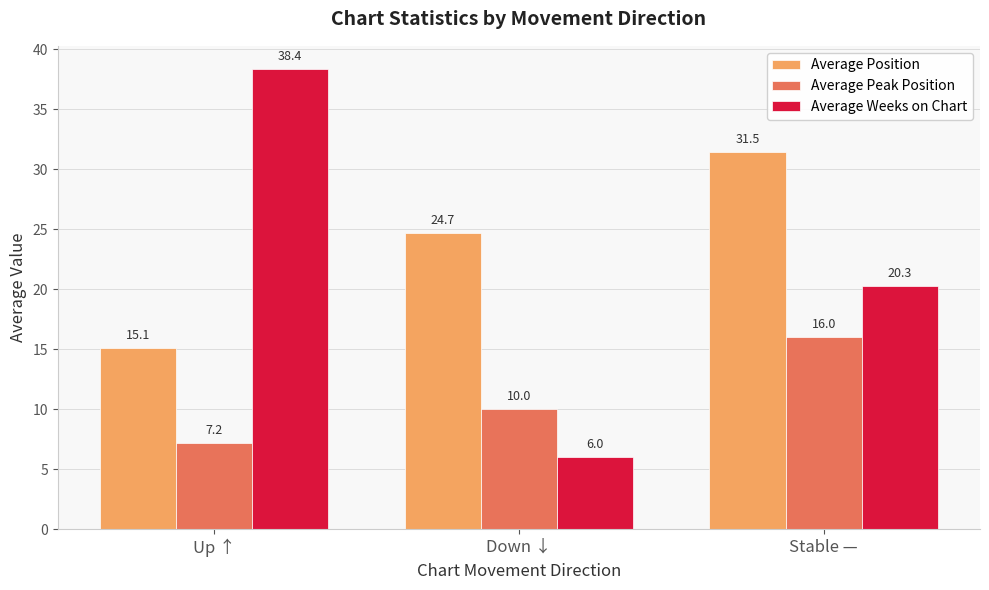

Is the value of Average Position at Up ↑ greater than the value of Average Weeks on Chart at Stable —?

No